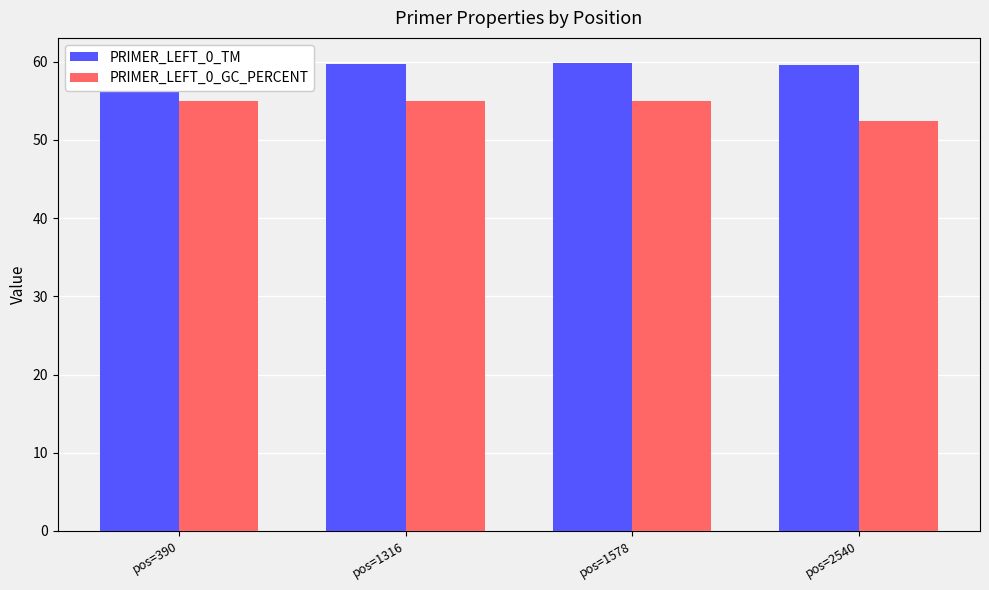

Reading left to right, transcribe all the data shown in this chart.

PRIMER_LEFT_0_TM: pos=390=60.0	pos=1316=59.7	pos=1578=59.8	pos=2540=59.5
PRIMER_LEFT_0_GC_PERCENT: pos=390=55.0	pos=1316=55.0	pos=1578=55.0	pos=2540=52.4